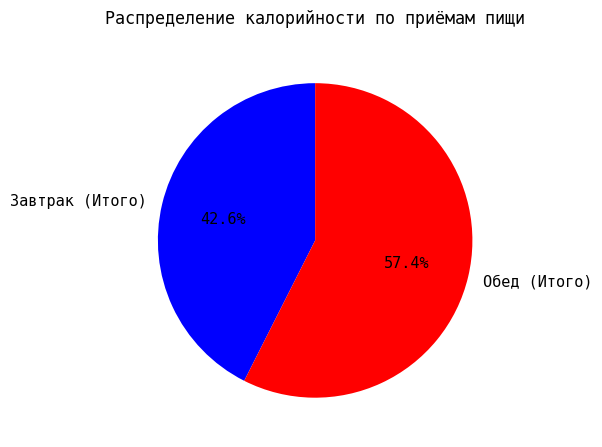

To the nearest percent, what portion does Завтрак (Итого) represent?

43%